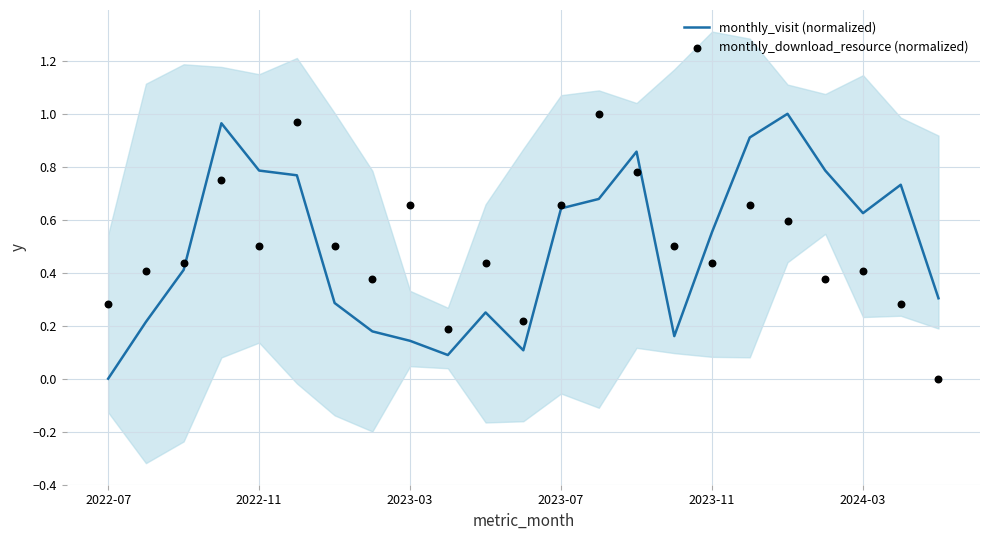

At how many categories does at least one series exceed 0?

23